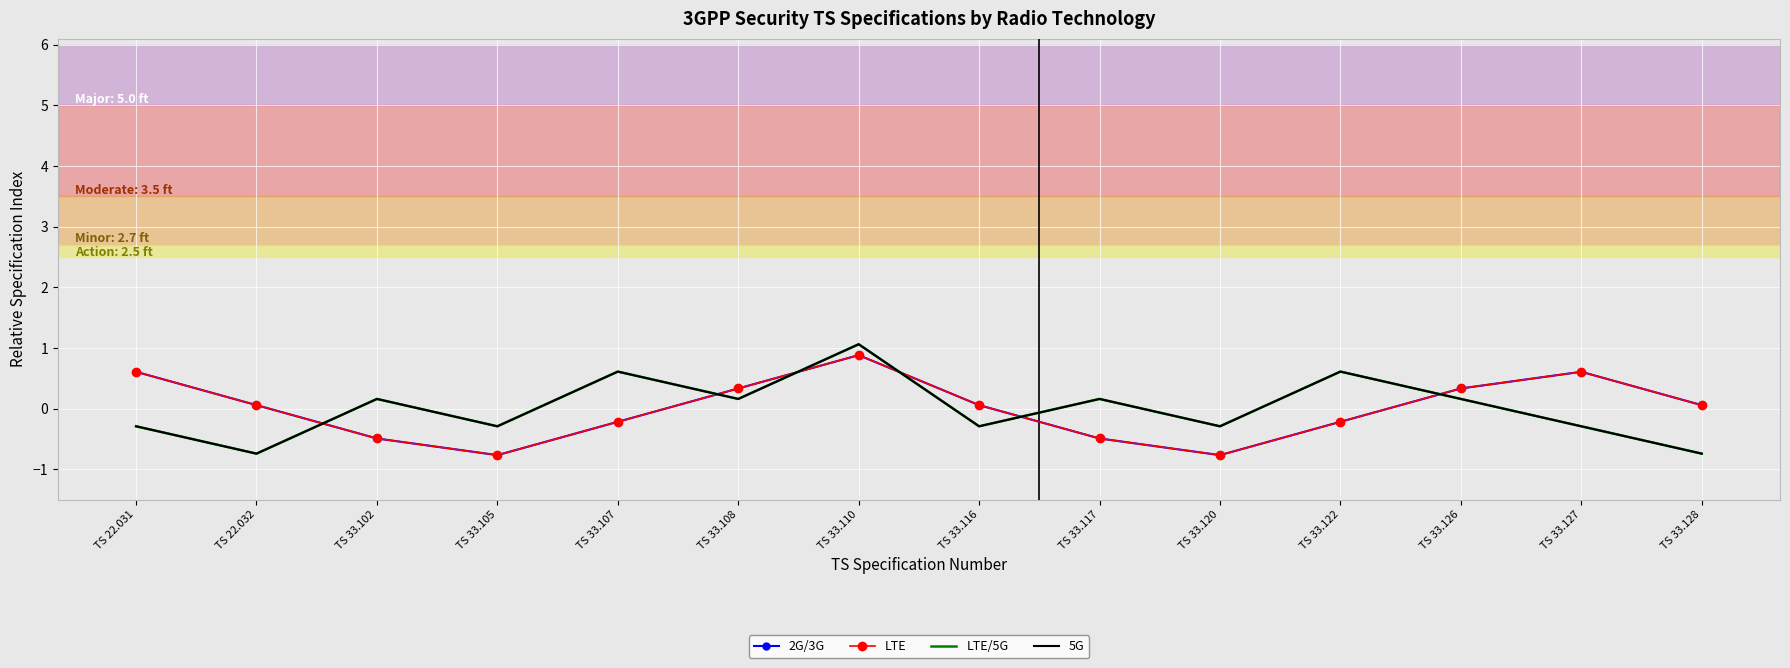

What position from the right is TS 33.108?

9